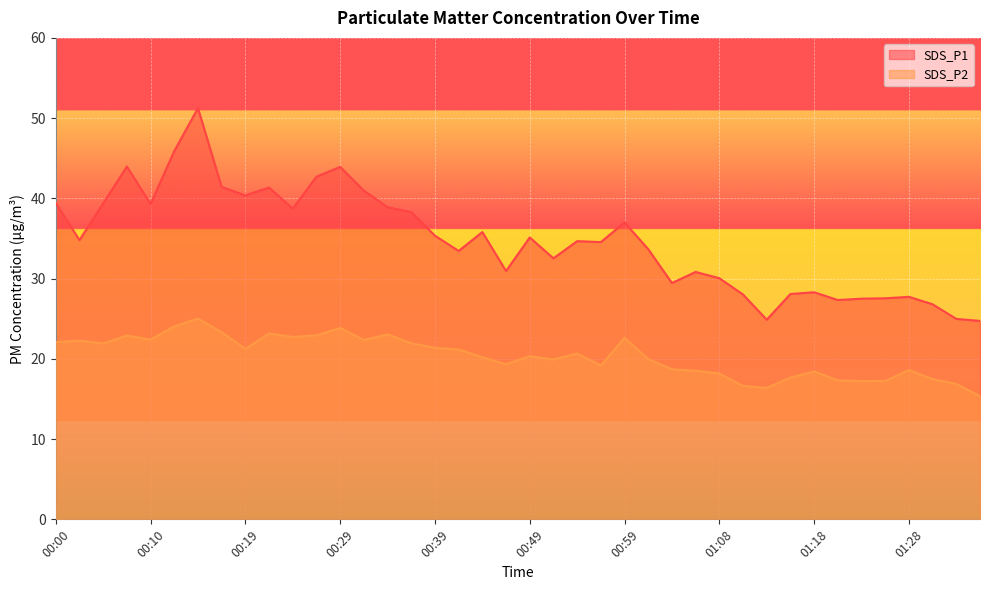

How many interior local peaks does the SDS_P1 series have?

11